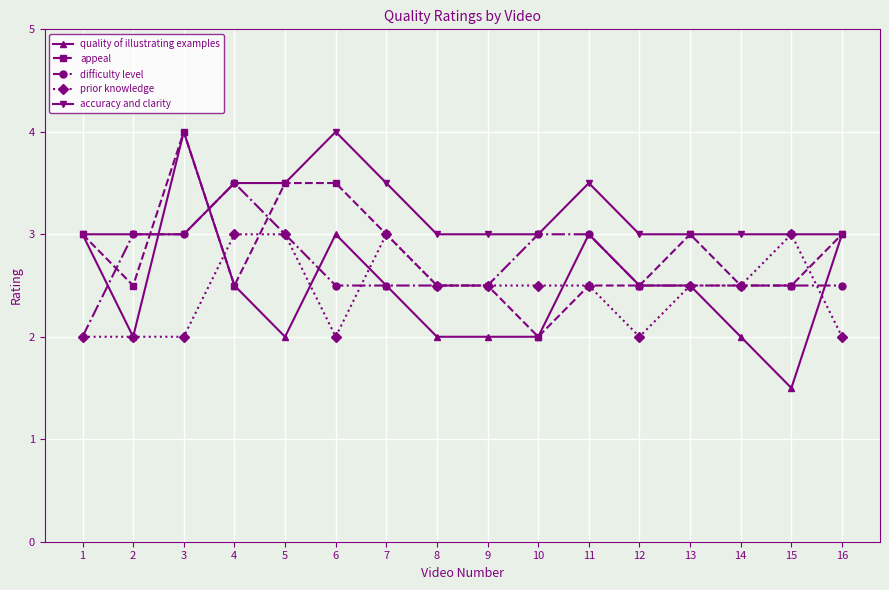

What is the value of the prior knowledge point at the 5th from the left?

3.0